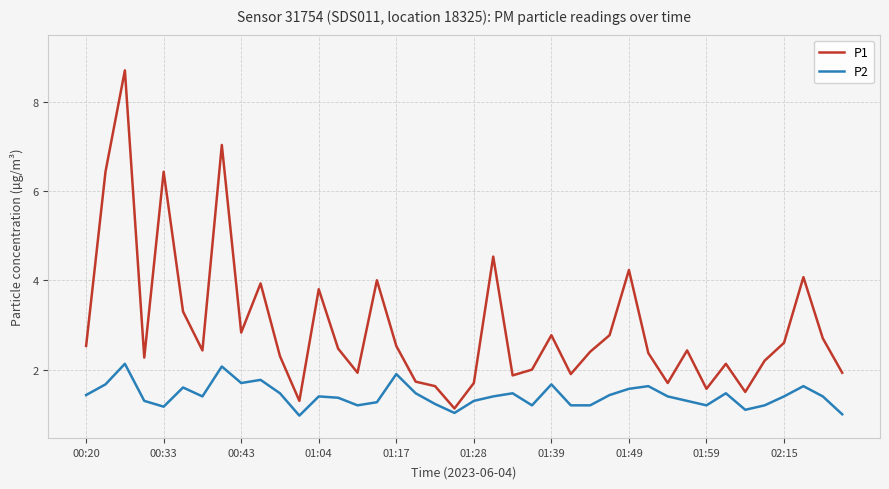

How many lines are shown in the chart?

2